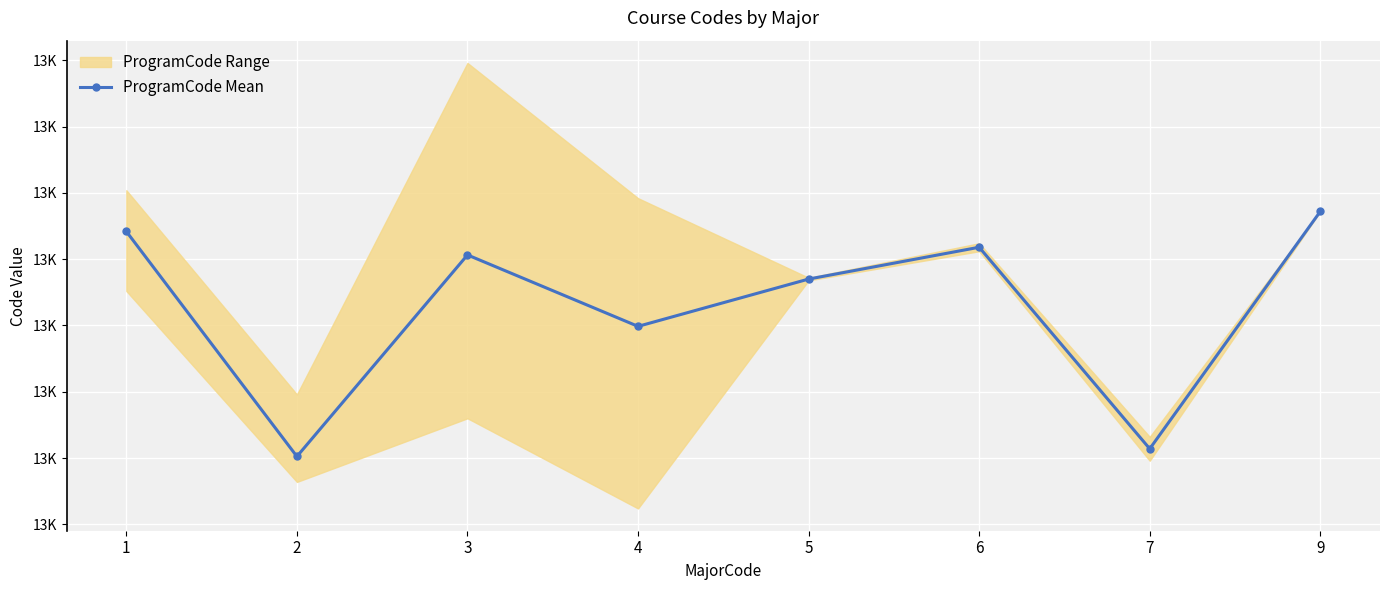

What is the minimum value shown in the chart?

13025.6